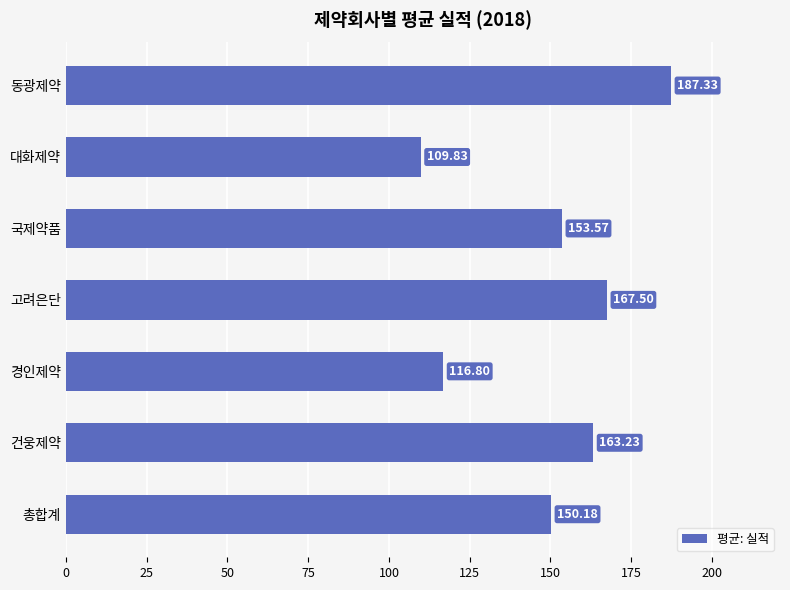

At which label is the value closest to 148?

총합계